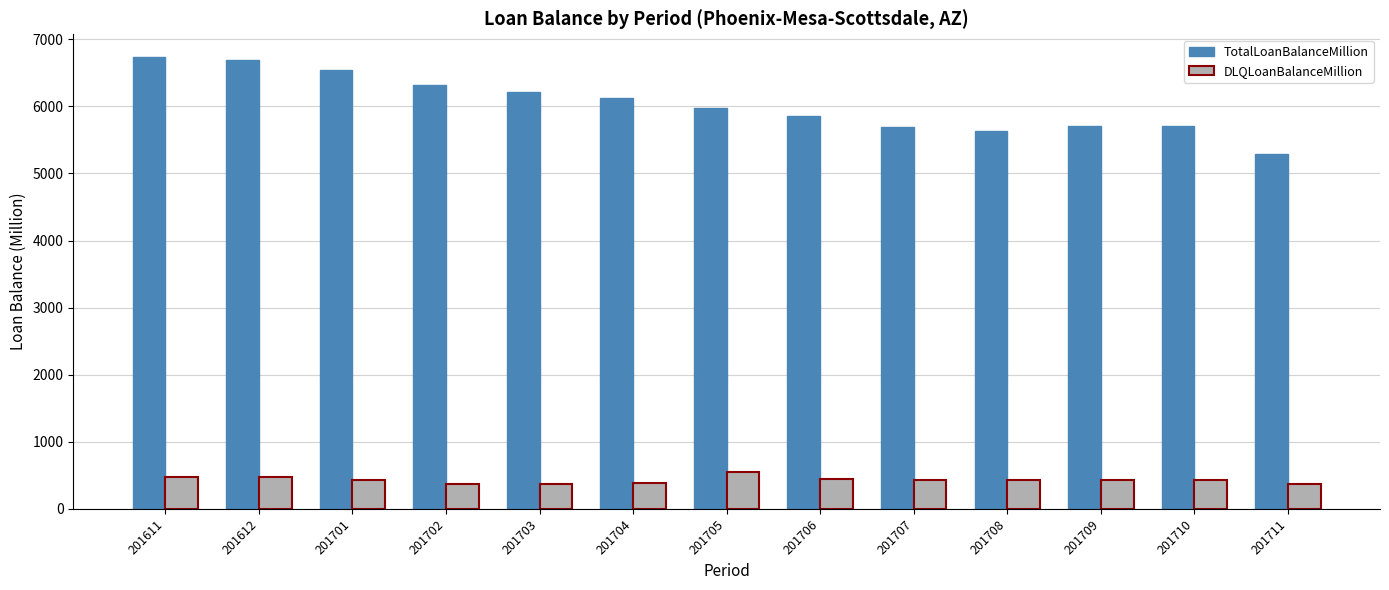

At how many categories does at least one series exceed 448?

13